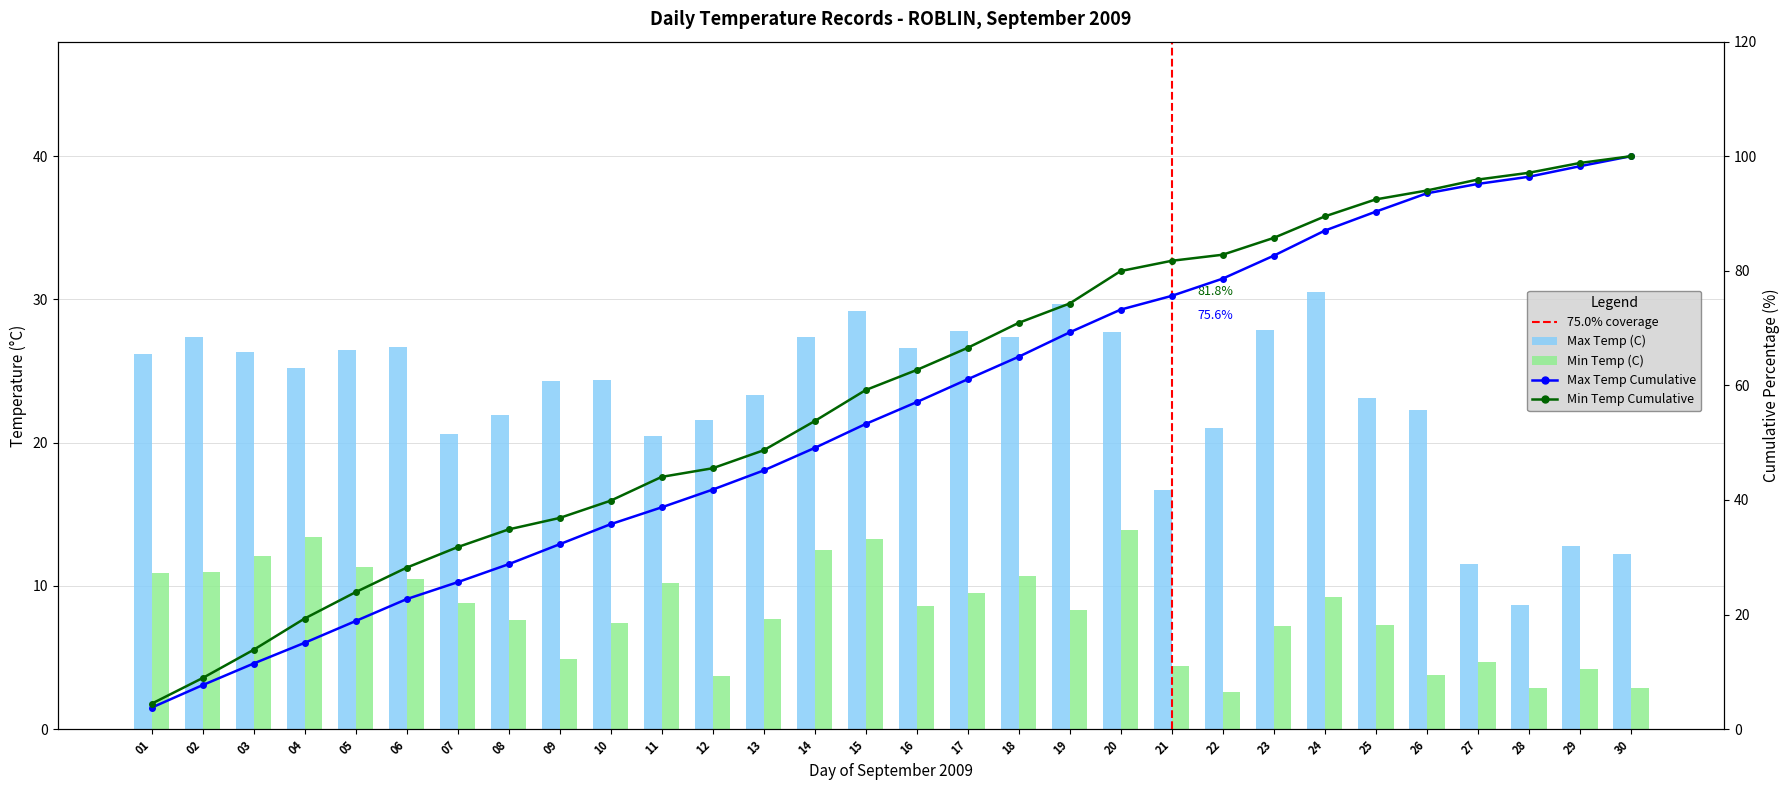

Which label corresponds to the largest value in the chart?

24